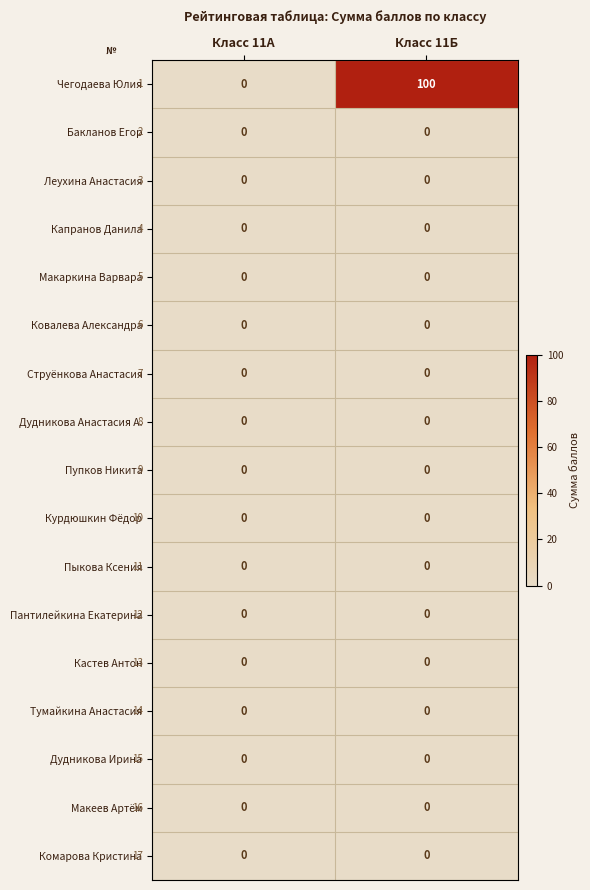

At which category is the sum across all series the highest?

Класс 11Б